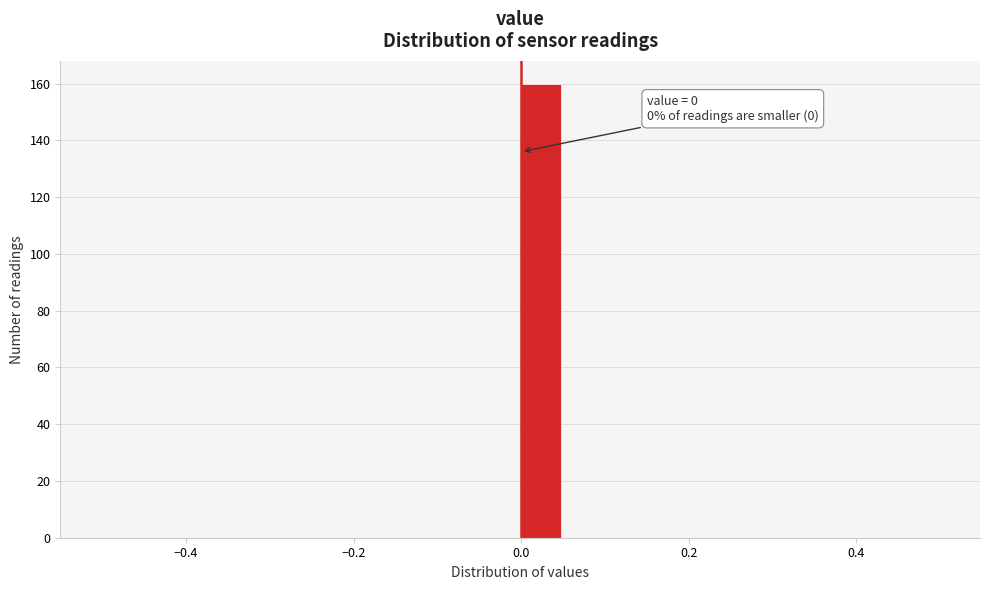

Read against the x-axis, roughly where is the centre of the tallest bar?

0.02